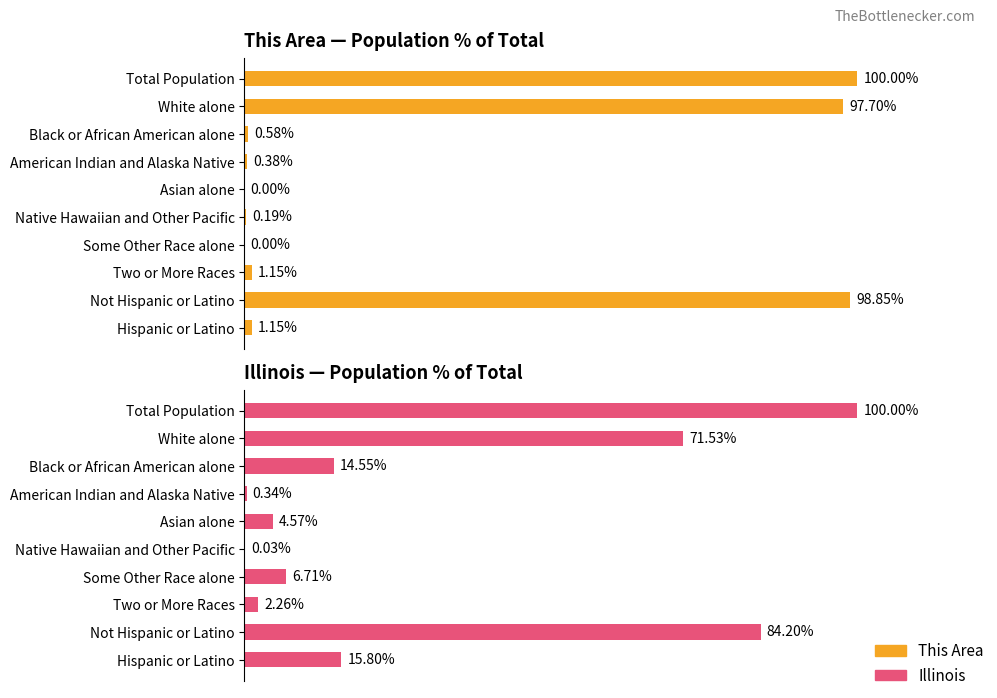

Reading right to left, transcribe all the data shown in this chart.

This Area: 9=1.2	8=98.8	7=1.2	6=0.0	5=0.2	4=0.0	3=0.4	2=0.6	1=97.7	0=100.0
Illinois: 9=15.8	8=84.2	7=2.3	6=6.7	5=0.0	4=4.6	3=0.3	2=14.5	1=71.5	0=100.0